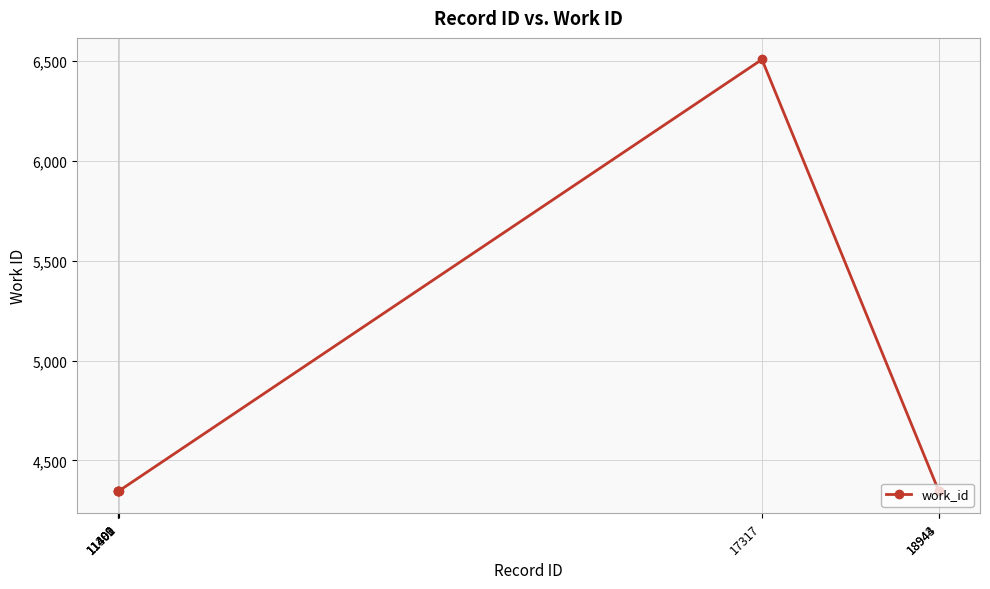

True or false: there are more than 0 points higher than both neighbors.

True